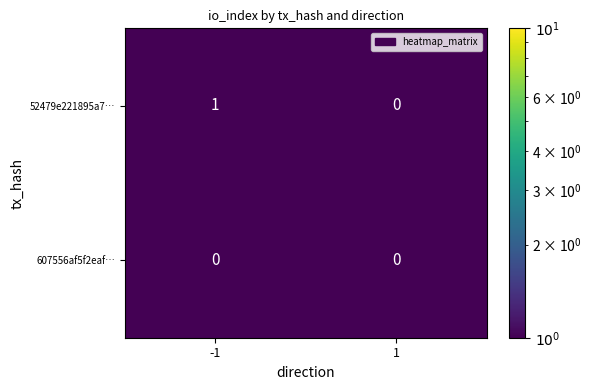

Count the number of data series in this chart.

2